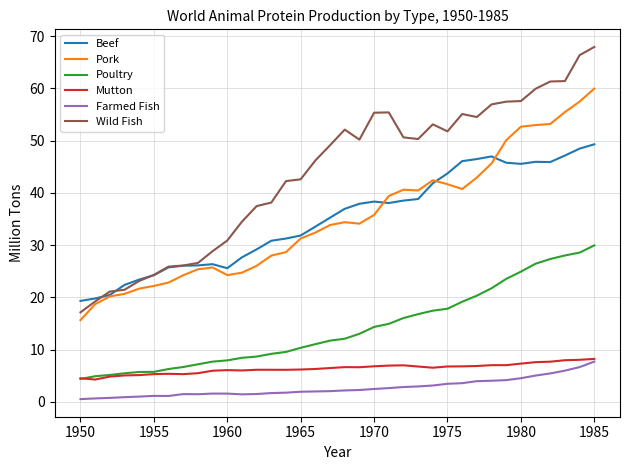

True or false: Pork and Farmed Fish intersect in this chart.

False